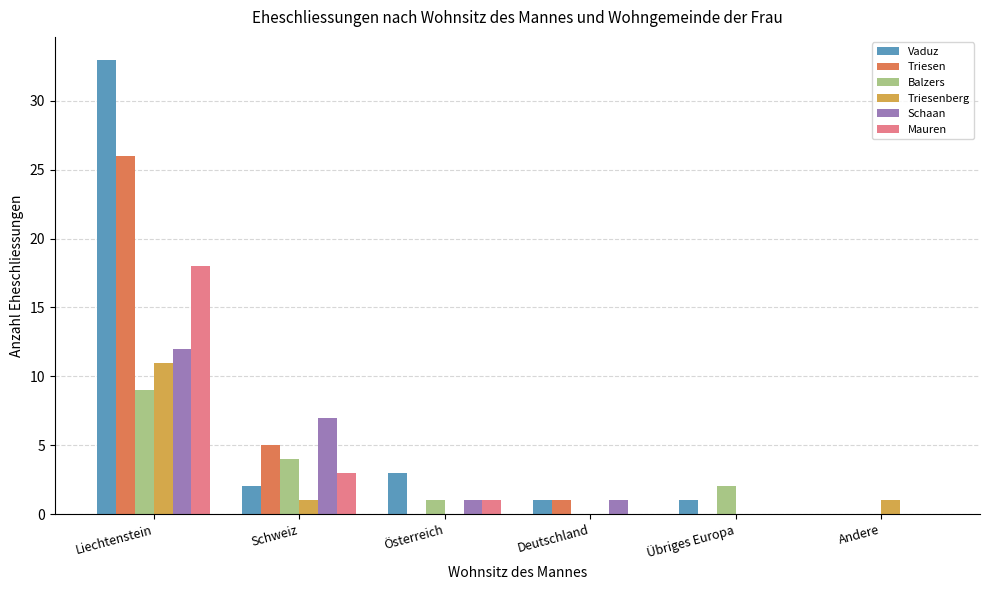

Is it true that Mauren equals 0 at Andere?

True